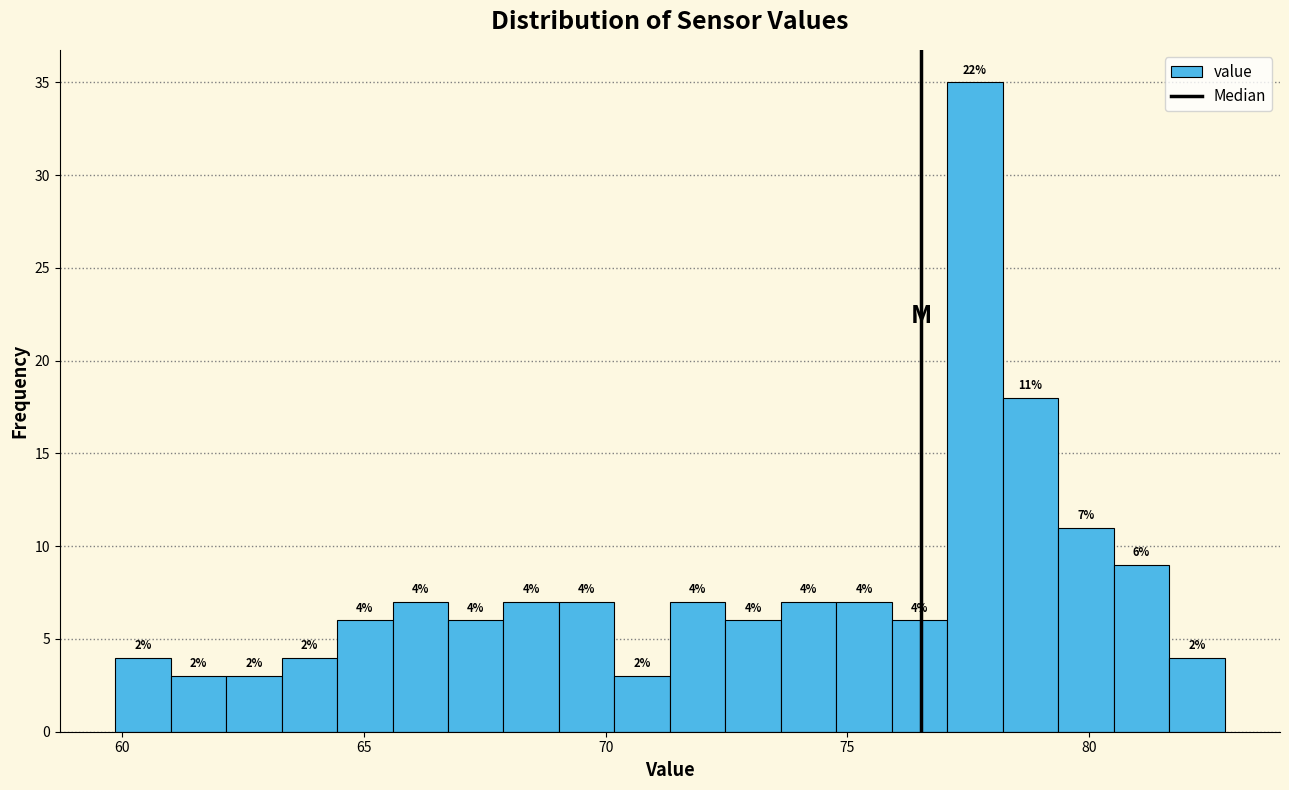

Around what value on the x-axis is the tallest bar? Give the approximate position of its centre, as read against the axis.

77.5